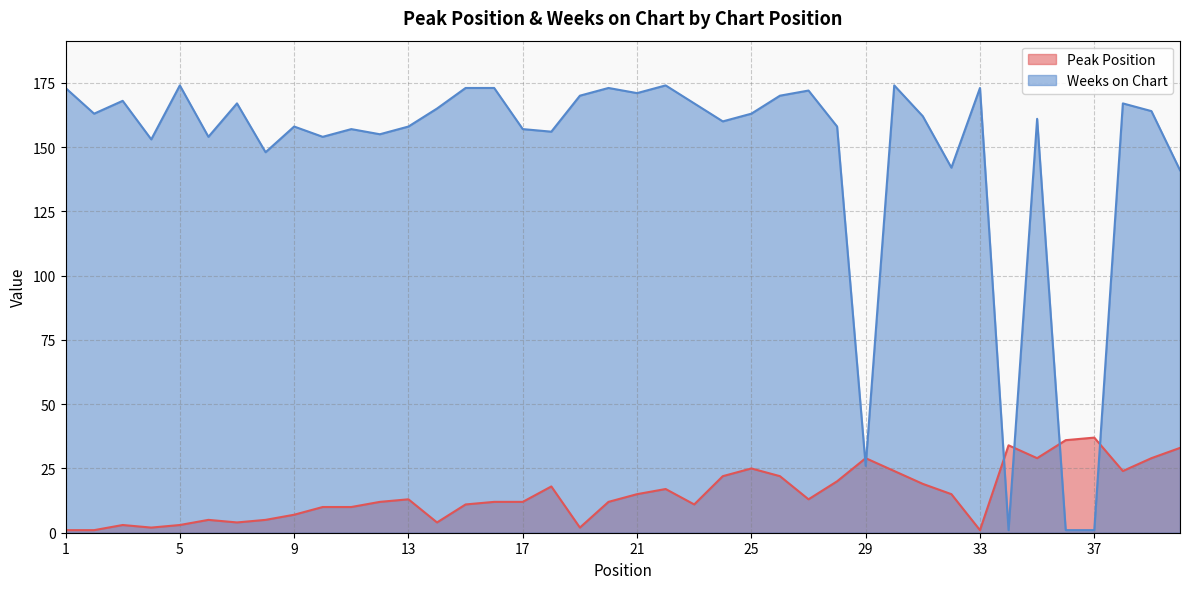

How many interior local valleys does the Weeks on Chart series have?

12